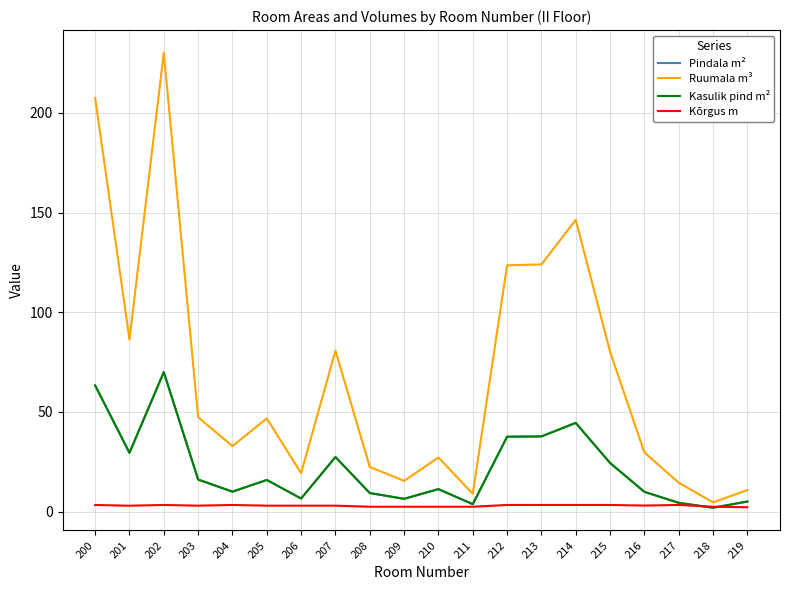

Does the chart have visible grid lines?

Yes